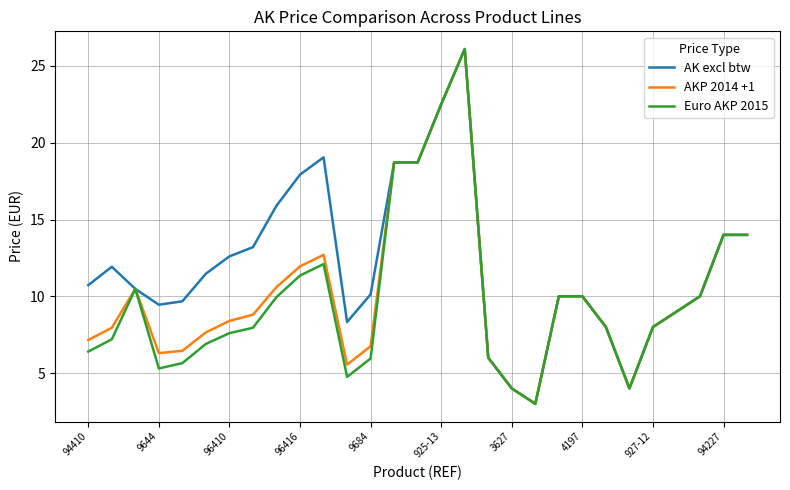

What is the lowest value of the AK excl btw series?

3.0